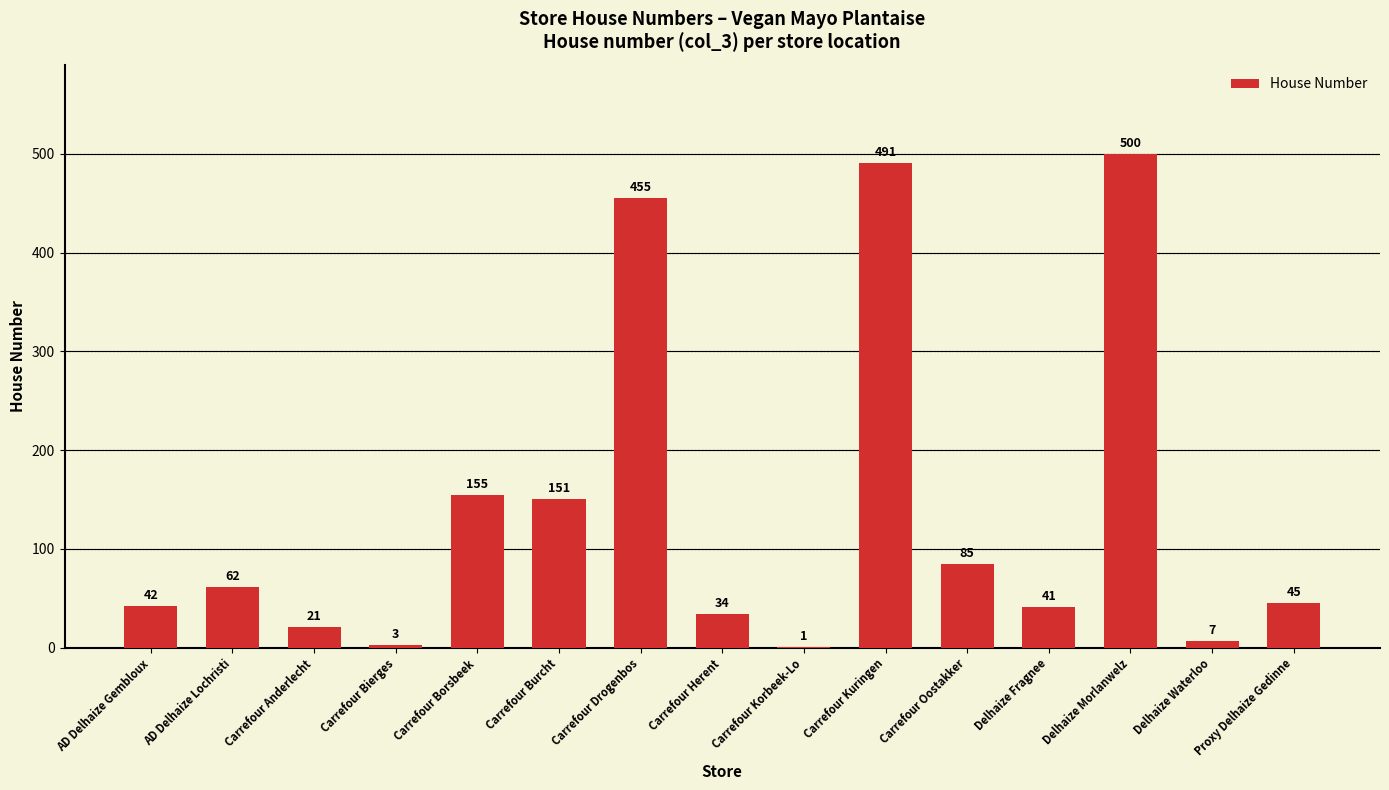

How many distinct data groups are displayed?

1